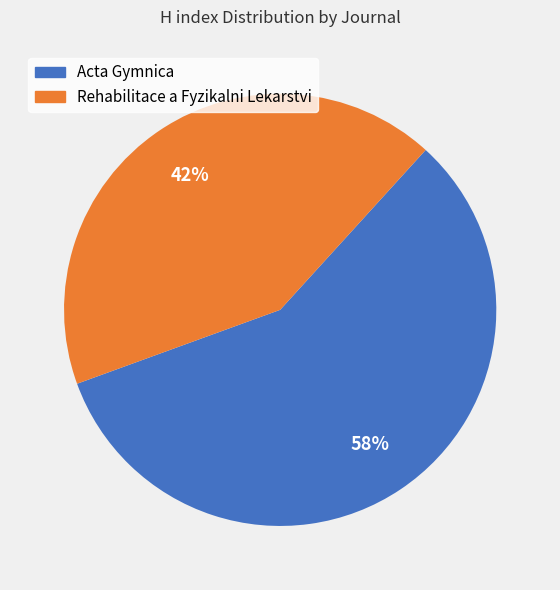

The Rehabilitace a Fyzikalni Lekarstvi slice represents 42% of the pie. True or false?

True